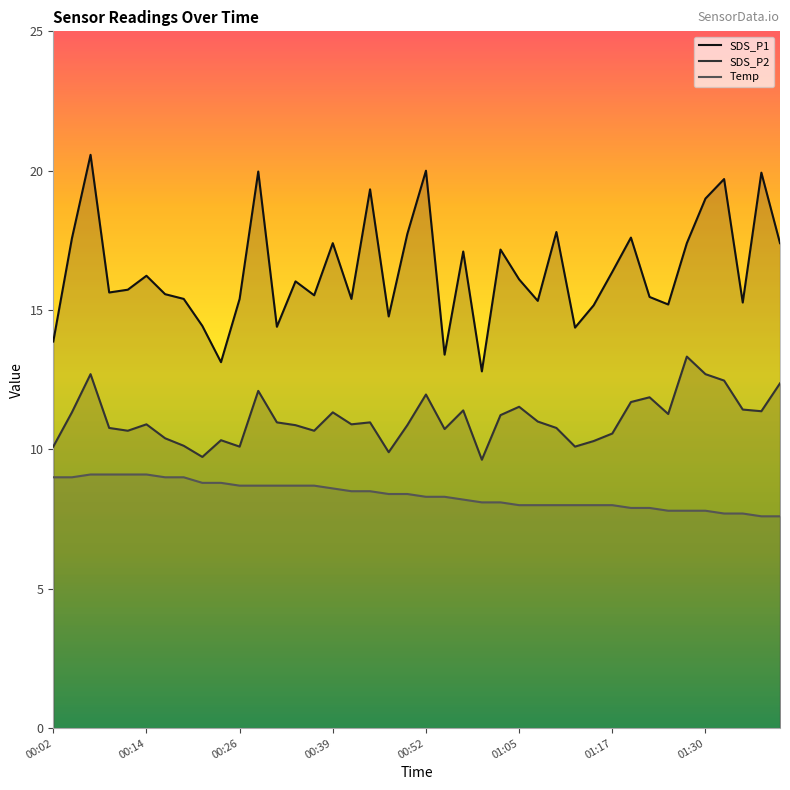

Reading right to left, list all the values displayed in this chart.

SDS_P1: 17.4	19.9	15.3	19.7	19.0	17.4	15.2	15.5	17.6	16.4	15.2	14.4	17.8	15.3	16.1	17.2	12.8	17.1	13.4	20.0	17.7	14.8	19.3	15.4	17.4	15.5	16.0	14.4	20.0	15.4	13.1	14.4	15.4	15.6	16.2	15.7	15.6	20.6	17.6	13.9
SDS_P2: 12.4	11.4	11.4	12.5	12.7	13.3	11.3	11.9	11.7	10.6	10.3	10.1	10.8	11.0	11.5	11.2	9.6	11.4	10.7	12.0	10.9	9.9	11.0	10.9	11.3	10.7	10.9	11.0	12.1	10.1	10.3	9.7	10.1	10.4	10.9	10.7	10.8	12.7	11.3	10.1
Temp: 7.6	7.6	7.7	7.7	7.8	7.8	7.8	7.9	7.9	8.0	8.0	8.0	8.0	8.0	8.0	8.1	8.1	8.2	8.3	8.3	8.4	8.4	8.5	8.5	8.6	8.7	8.7	8.7	8.7	8.7	8.8	8.8	9.0	9.0	9.1	9.1	9.1	9.1	9.0	9.0